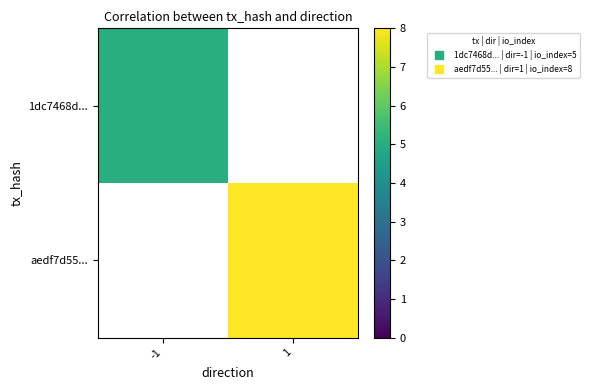

Read the aedf7d55... value at 1.

8.0